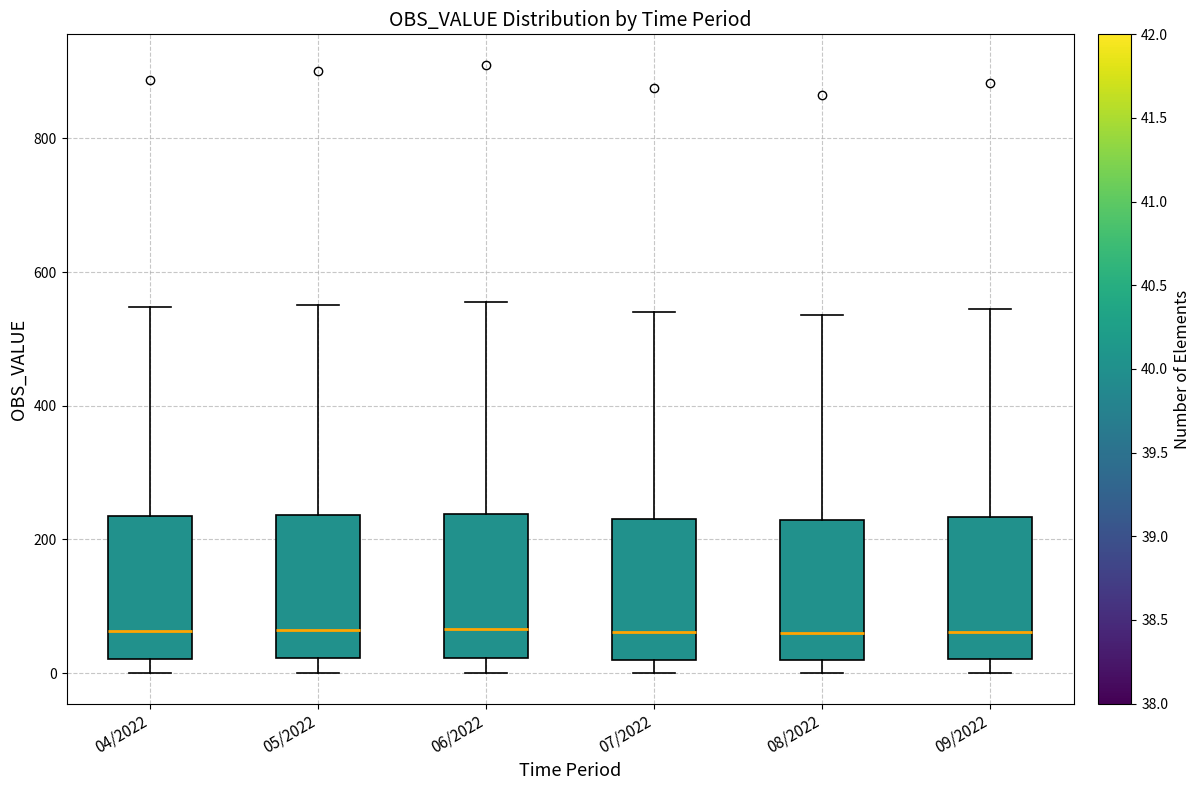

Reading left to right, read every box against the y-axis: the position of its median line, the range the box covers, and the ends of its whiskers. The values are not printed on the chart, so give them approximately, as read against the axis.

04/2022: median 60, box 20 to 240, whiskers 0 to 540
05/2022: median 60, box 20 to 240, whiskers 0 to 560
06/2022: median 60, box 20 to 240, whiskers 0 to 560
07/2022: median 60, box 20 to 240, whiskers 0 to 540
08/2022: median 60, box 20 to 220, whiskers 0 to 540
09/2022: median 60, box 20 to 240, whiskers 0 to 540